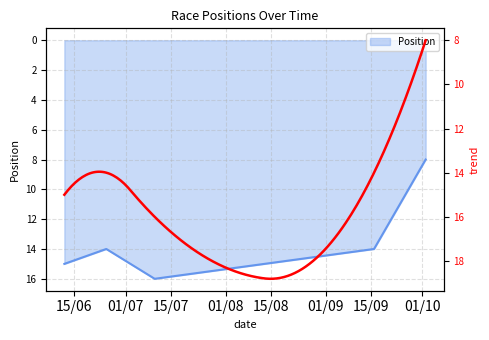

How many points are lower than both their immediate neighbors (excluding endpoints)?

1